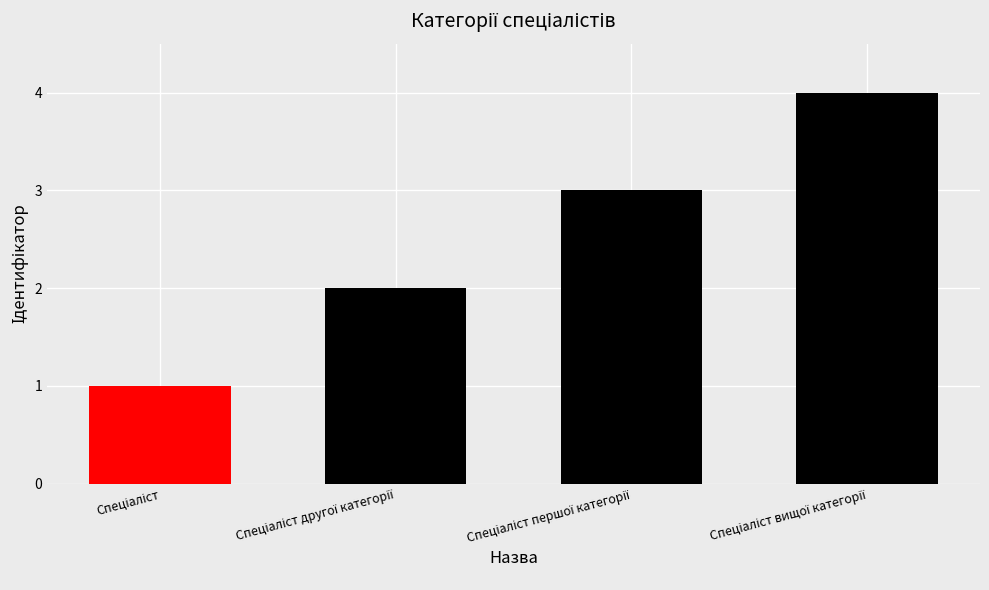

What is the greatest value displayed?

4